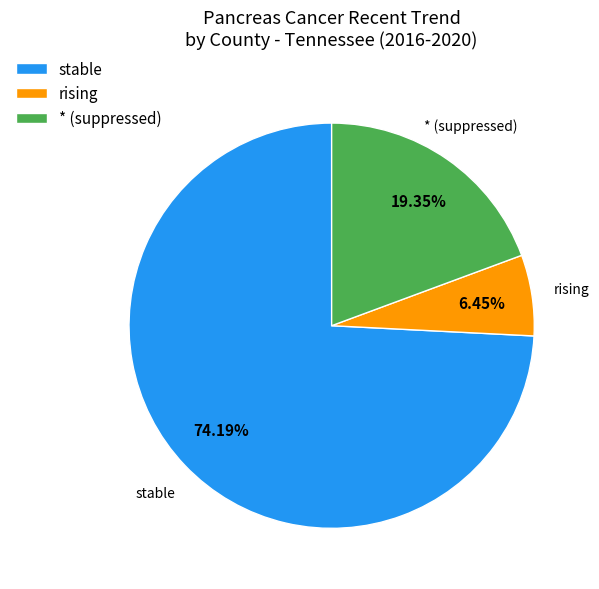

Count the number of slices in the pie.

3